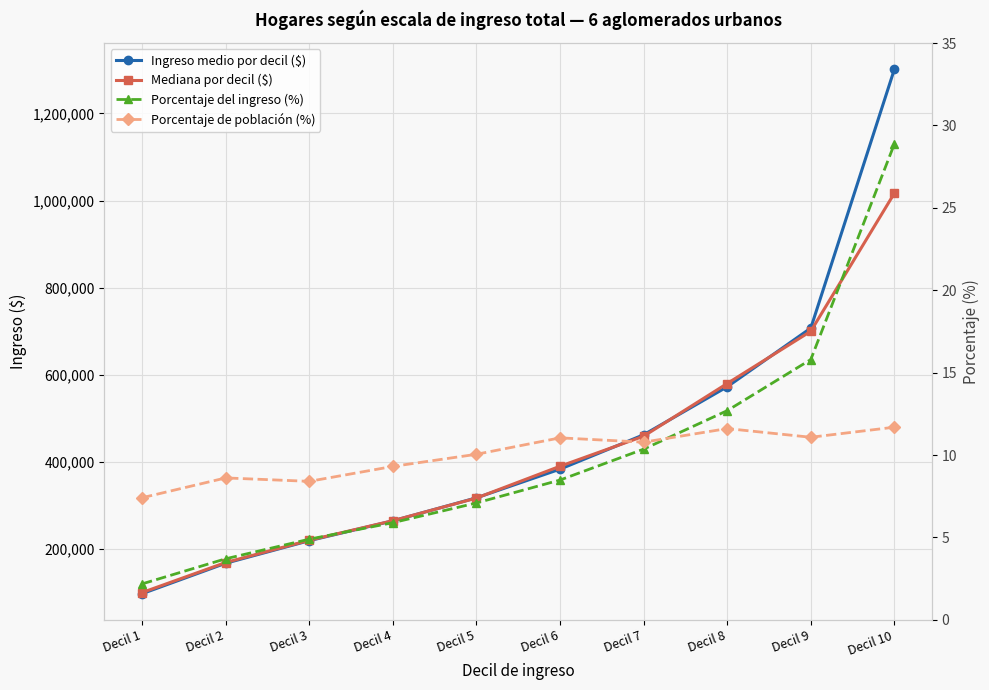

True or false: Ingreso medio por decil ($) and Porcentaje de población (%) cross at least once.

False